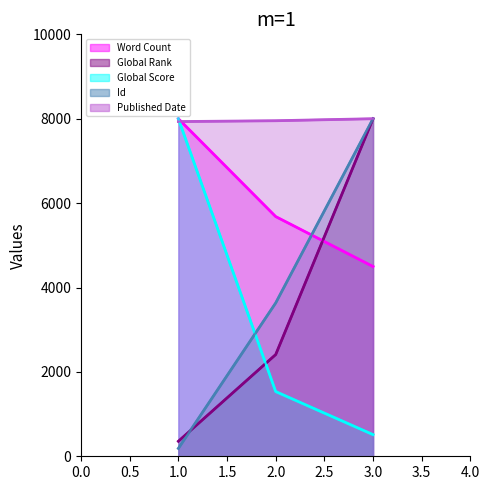

What is the difference between the Id values at 2 and 3?

4365.3